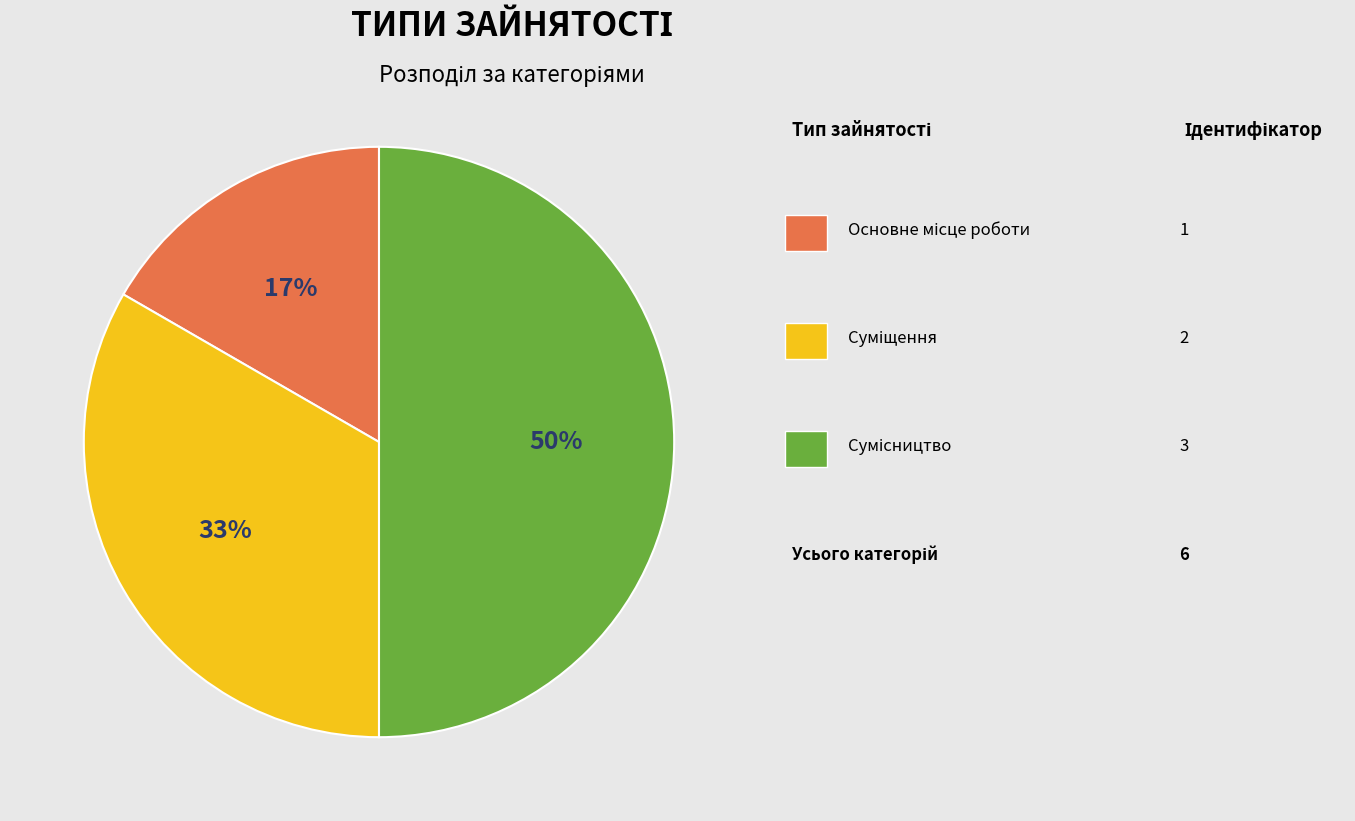

To the nearest percent, what is the average slice percentage?

33%